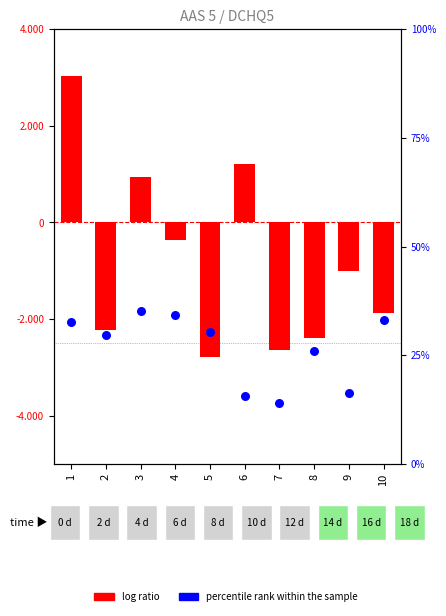

Which series reaches the maximum Y coordinate?

percentile rank within the sample